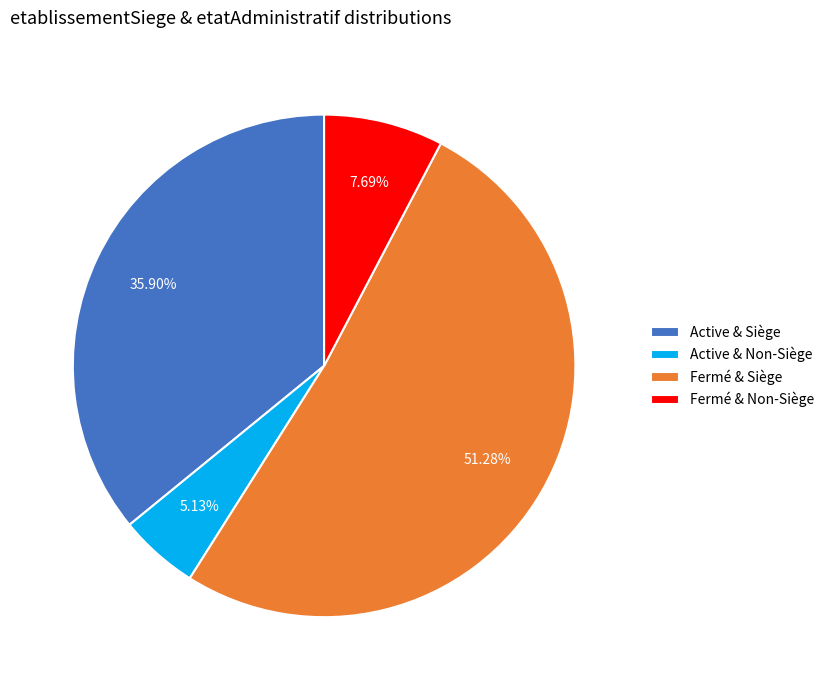

How many segments does this pie chart have?

4